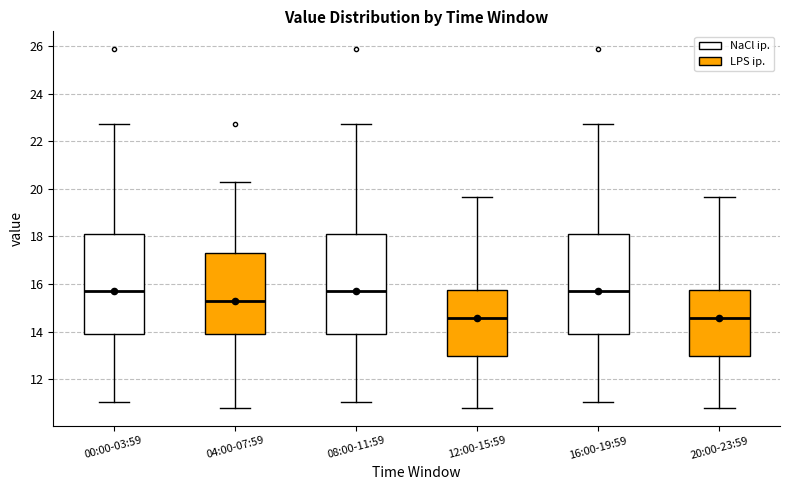

Reading left to right, transcribe this box plot: for each box, give where its median line is, the range the box spans, and where its two whiskers end, as read against the y-axis. The values are not printed on the chart, so give them approximately, as read against the axis.

00:00-03:59: median 15.8, box 14.0 to 18.2, whiskers 11.0 to 22.8
04:00-07:59: median 15.4, box 14.0 to 17.4, whiskers 10.8 to 20.2
08:00-11:59: median 15.8, box 14.0 to 18.2, whiskers 11.0 to 22.8
12:00-15:59: median 14.6, box 13.0 to 15.8, whiskers 10.8 to 19.6
16:00-19:59: median 15.8, box 14.0 to 18.2, whiskers 11.0 to 22.8
20:00-23:59: median 14.6, box 13.0 to 15.8, whiskers 10.8 to 19.6